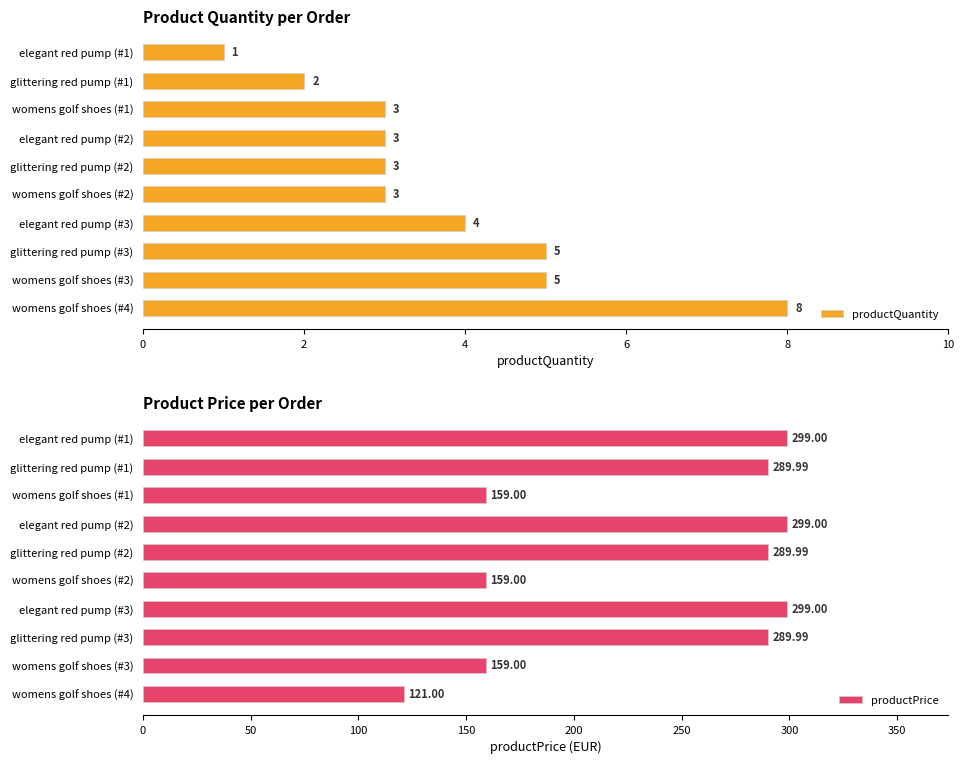

What is the maximum value for productQuantity?

8